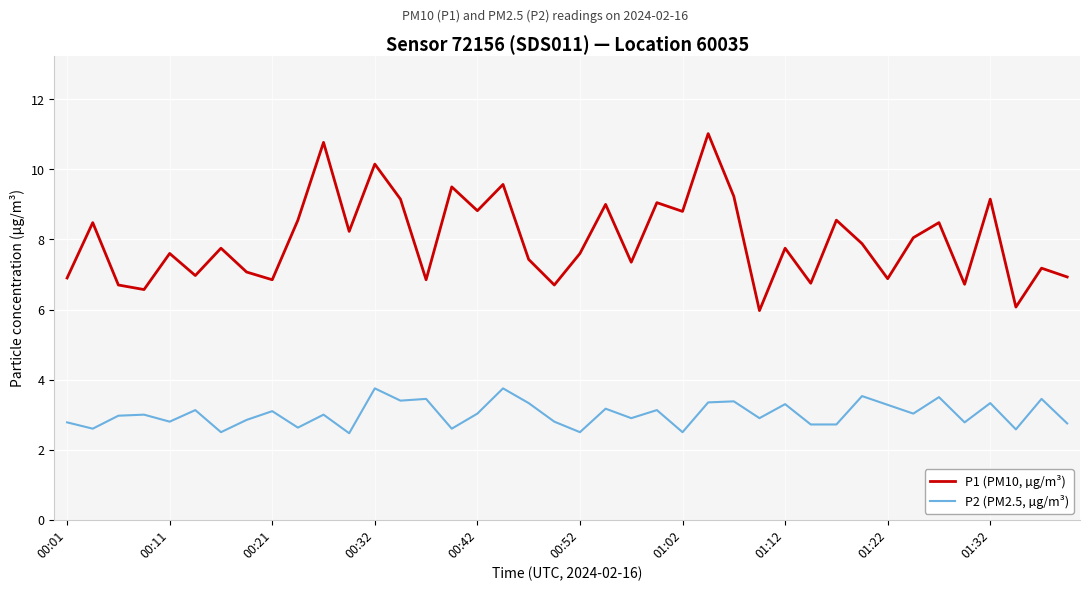

What is the minimum value shown in the chart?

2.5